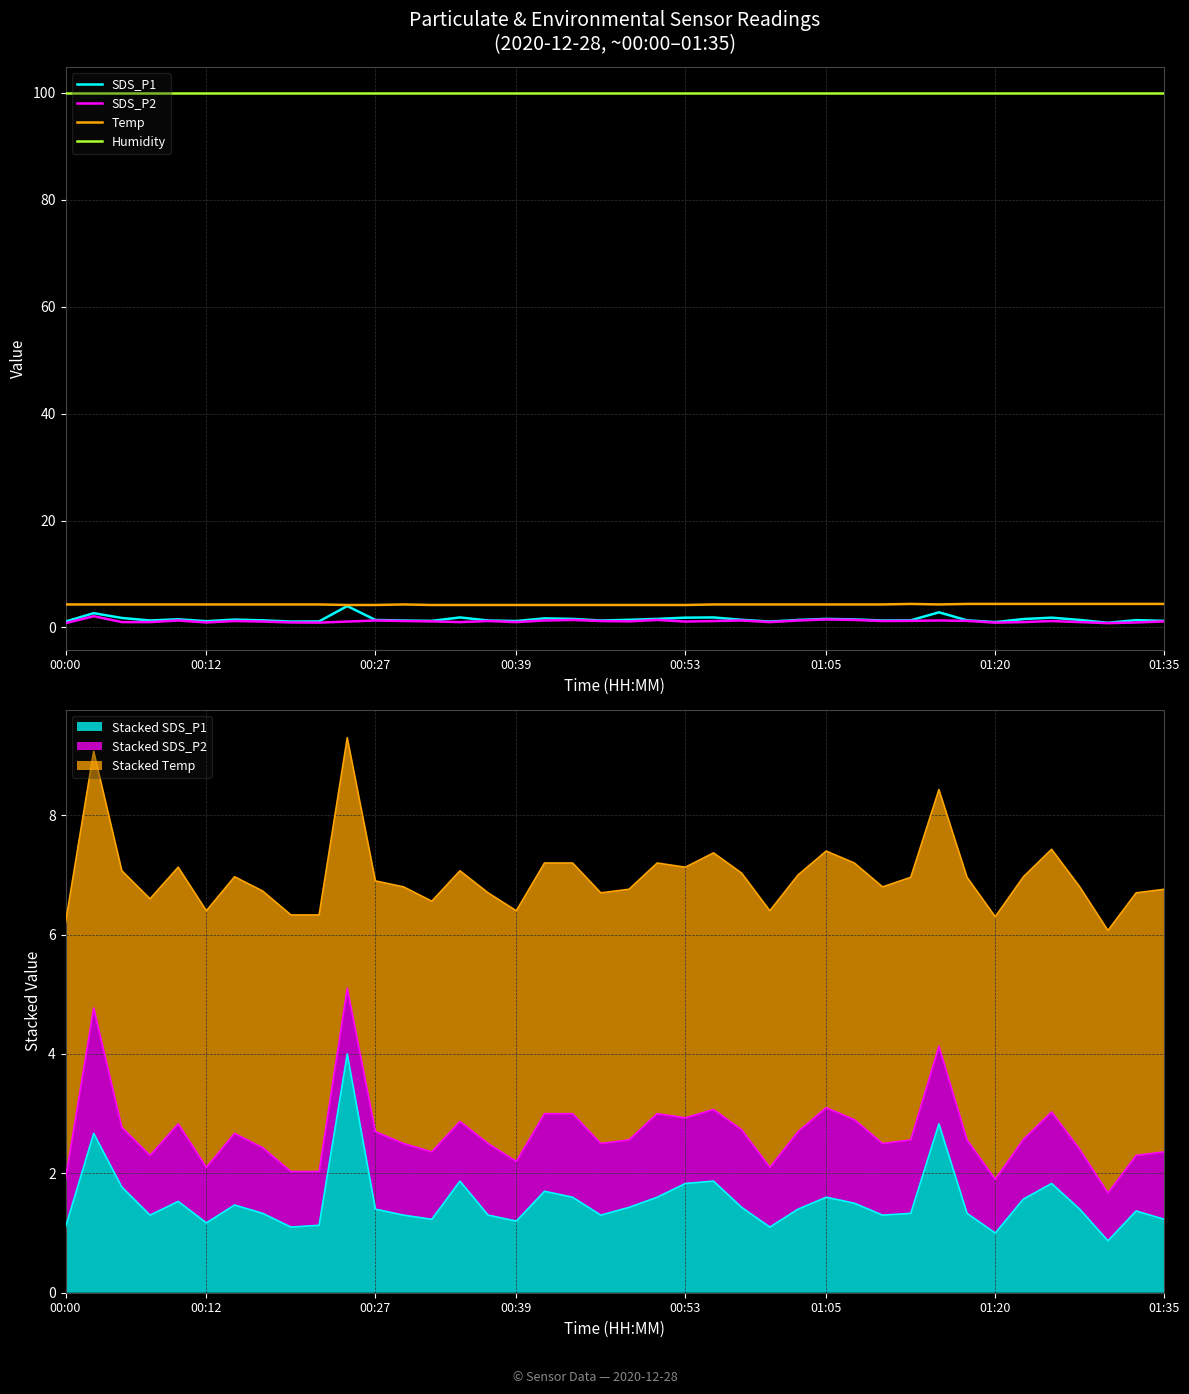

Count the number of categories in the chart.

40